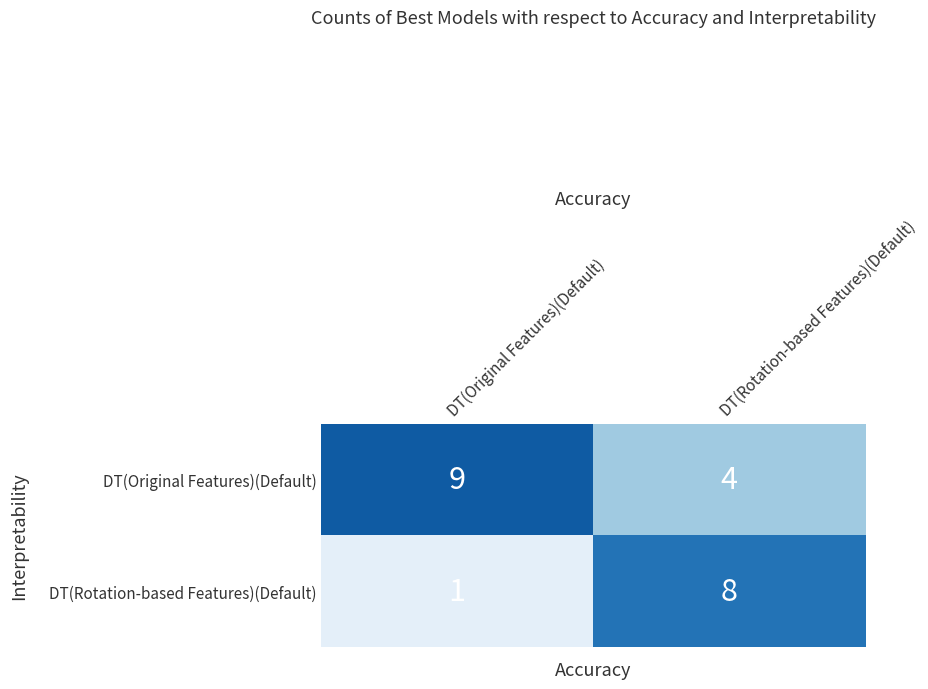

Rank the series at DT(Original Features)(Default) from highest to lowest value.

DT(Original Features)(Default), DT(Rotation-based Features)(Default)